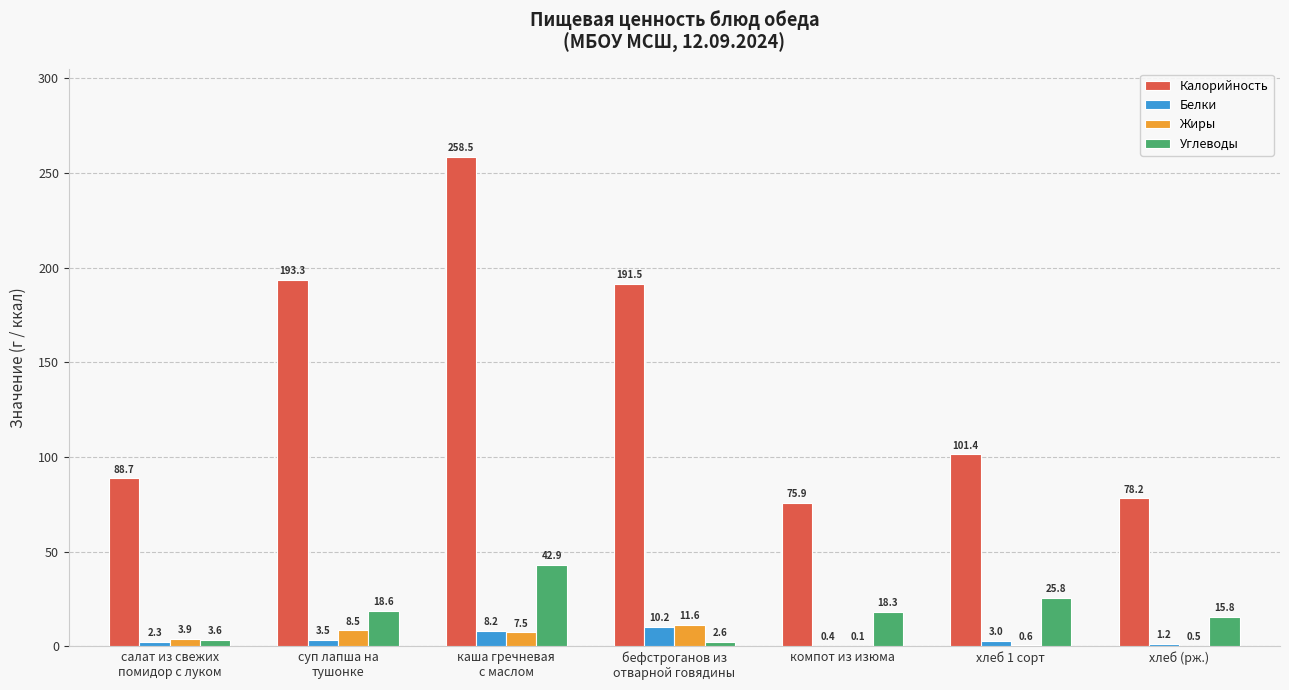

The Жиры series shows 0.6 at хлеб 1 сорт. True or false?

True